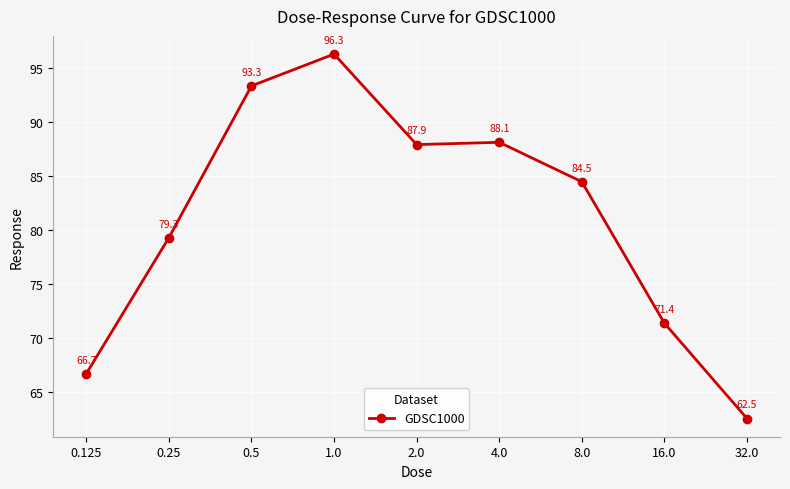

What is the greatest value displayed?

96.3